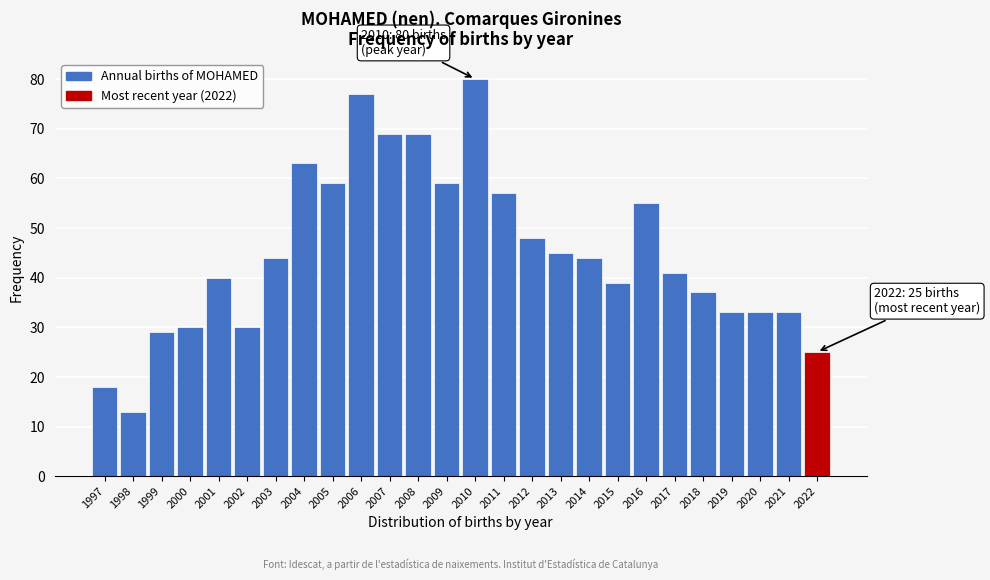

Reading left to right, list all the values displayed in this chart.

1997=18	1998=13	1999=29	2000=30	2001=40	2002=30	2003=44	2004=63	2005=59	2006=77	2007=69	2008=69	2009=59	2010=80	2011=57	2012=48	2013=45	2014=44	2015=39	2016=55	2017=41	2018=37	2019=33	2020=33	2021=33	2022=25